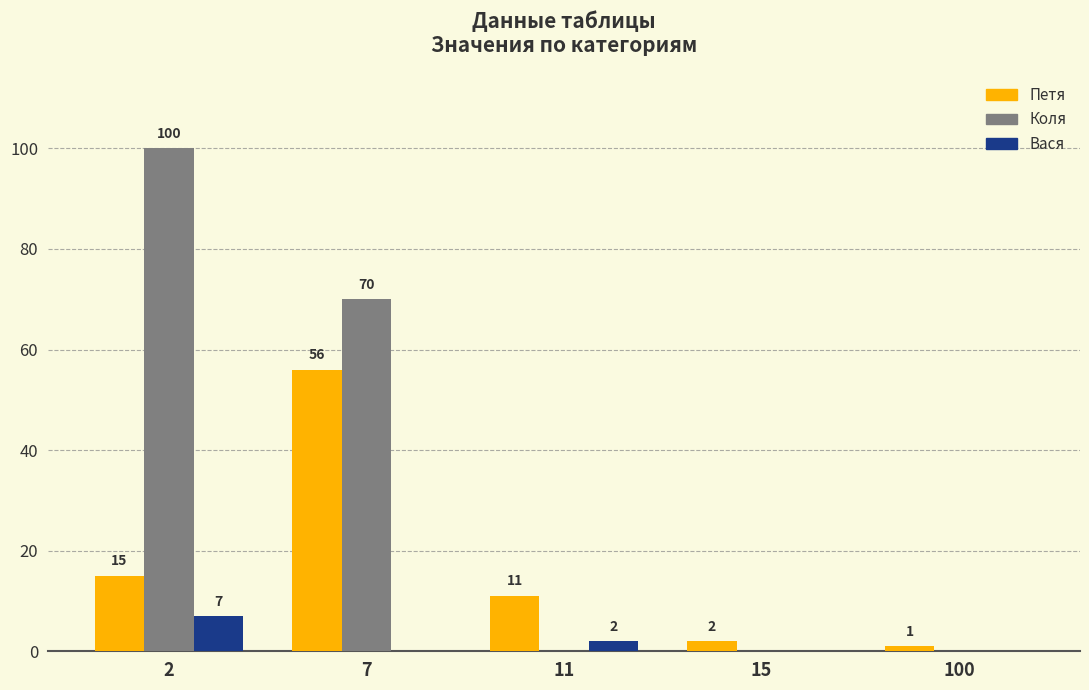

True or false: Коля has a value of 0 at 100.

True